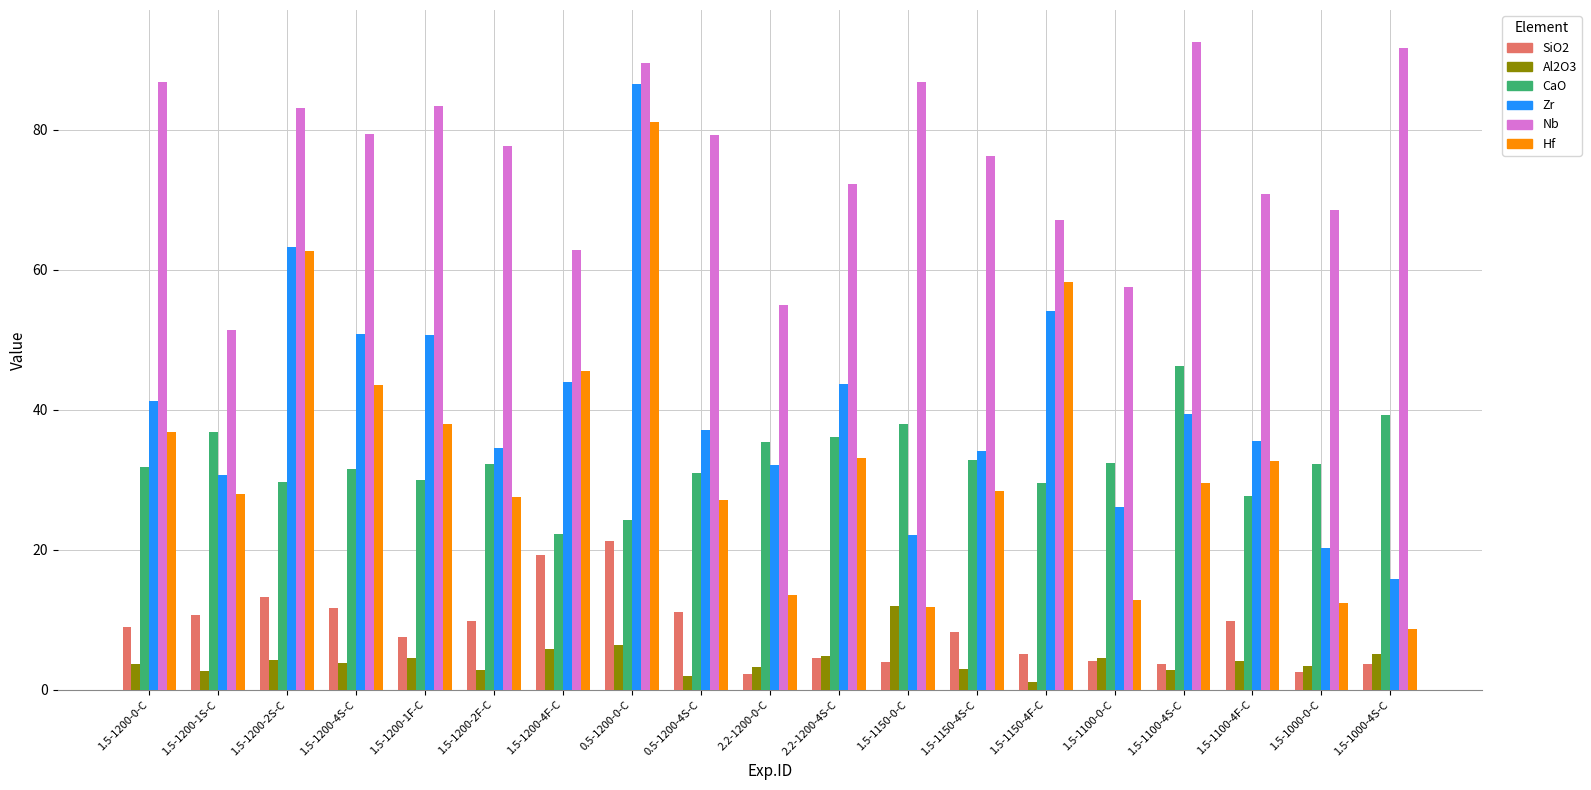

How many distinct data groups are displayed?

6